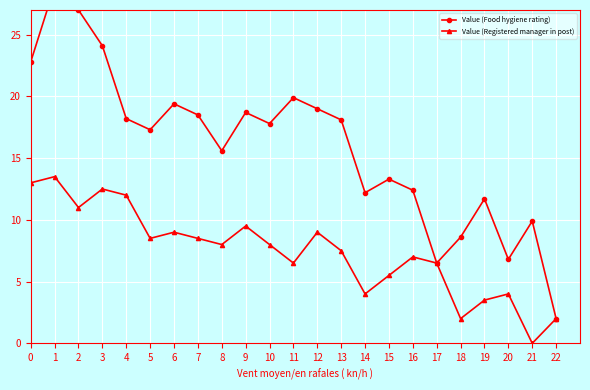

The value of Value (Registered manager in post) at 2 is 4.3. True or false?

False